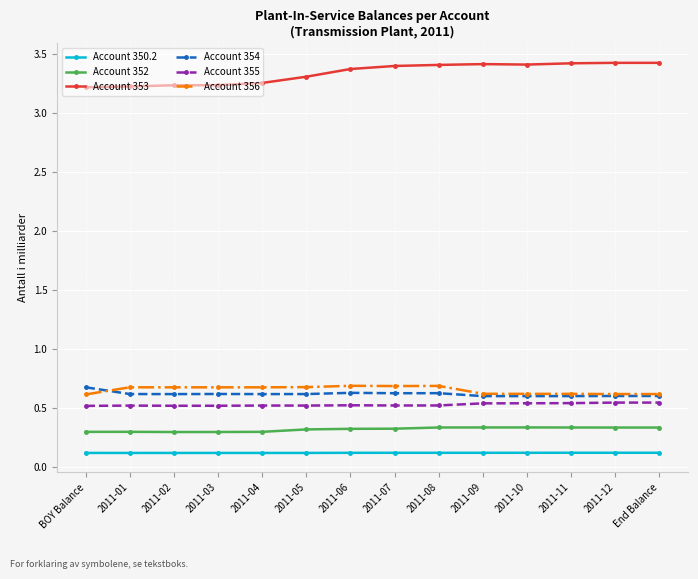

The value of Account 355 at 2011-10 is 0.9. True or false?

False